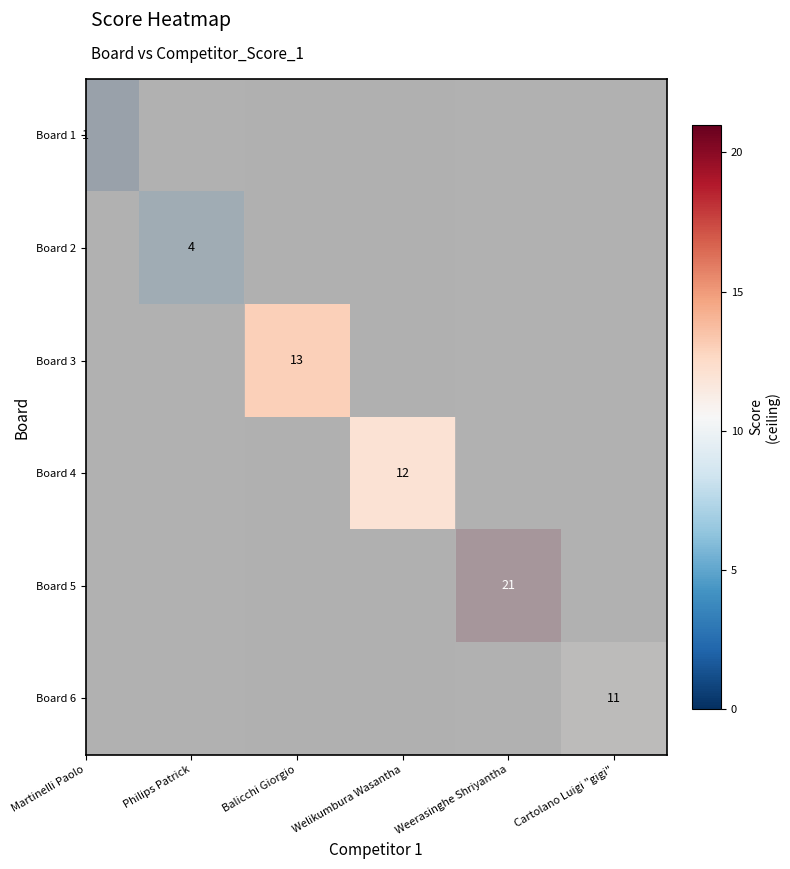

What is the minimum value shown in the chart?

1.0